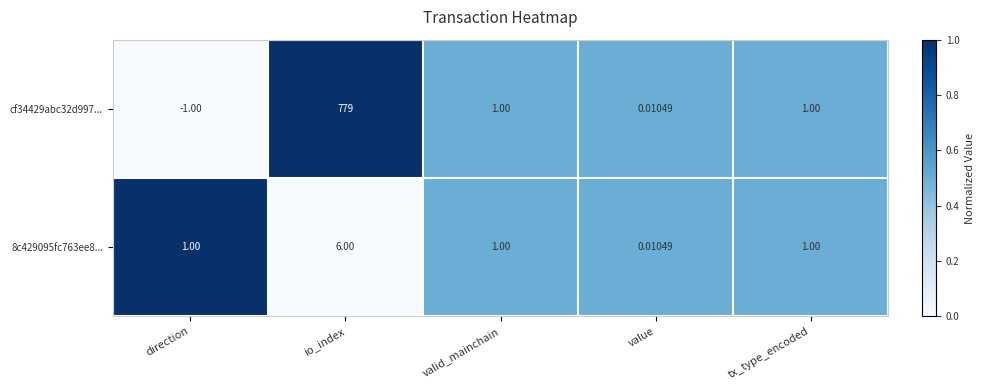

At which category is the sum across all series the highest?

io_index